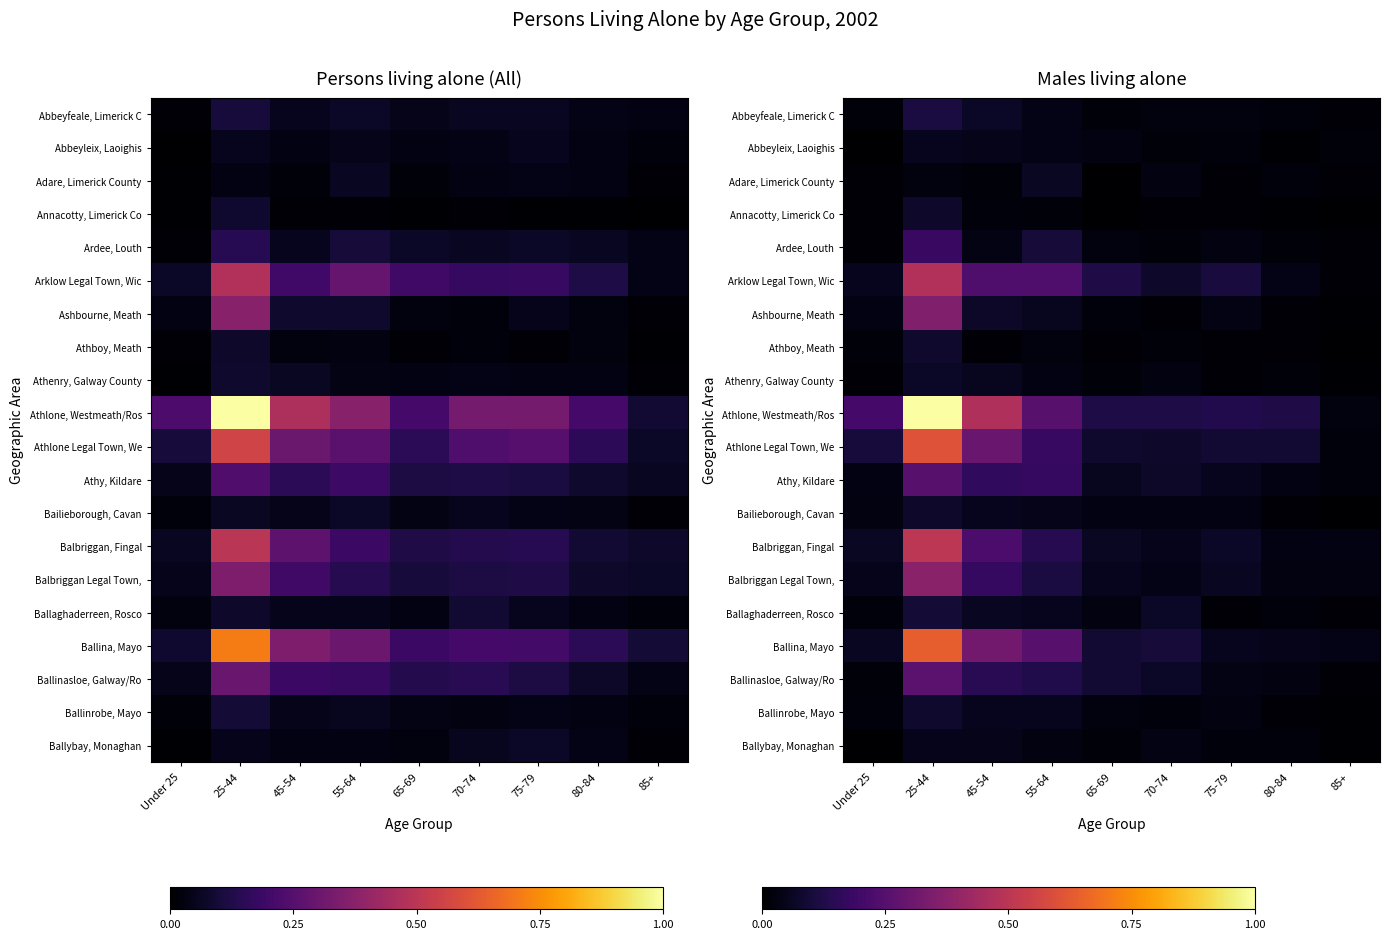

Is it true that Bailieborough, Cavan equals 0.0 at 85+?

False